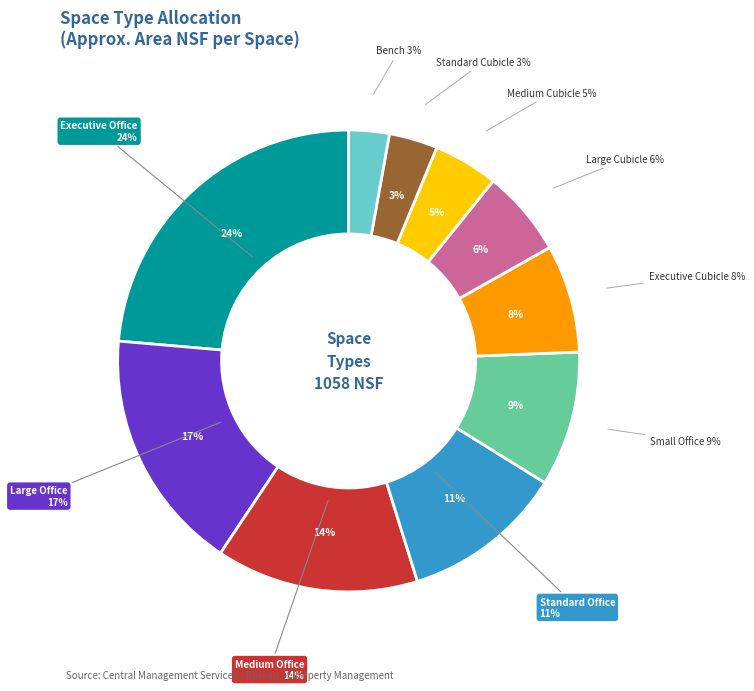

Does Large Office represent more than half of the total?

No